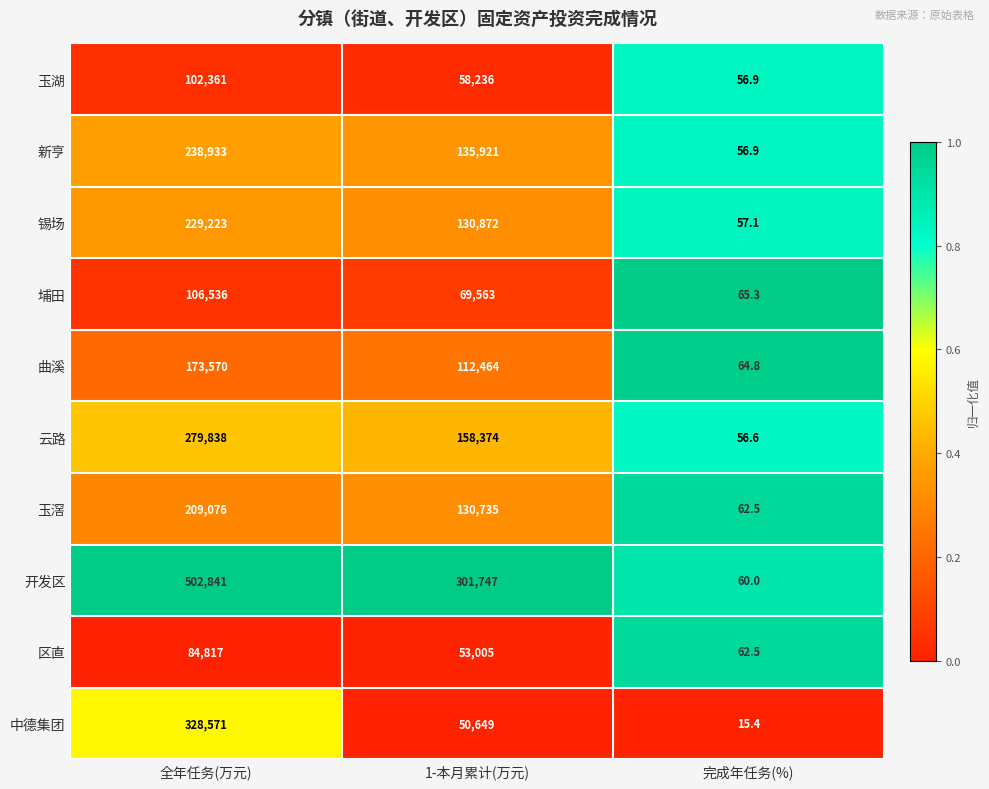

True or false: 新亨 has a value of 56.9 at 完成年任务(%).

True